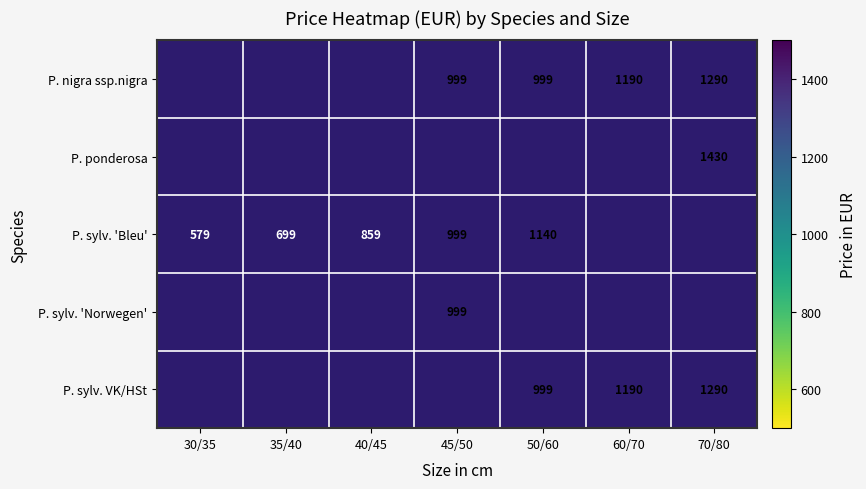

What is the sum of the P. nigra ssp.nigra values at 50/60 and 60/70?

2189